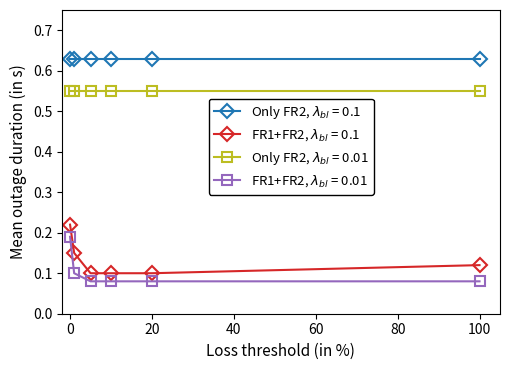

At how many categories does at least one series exceed 0?

6